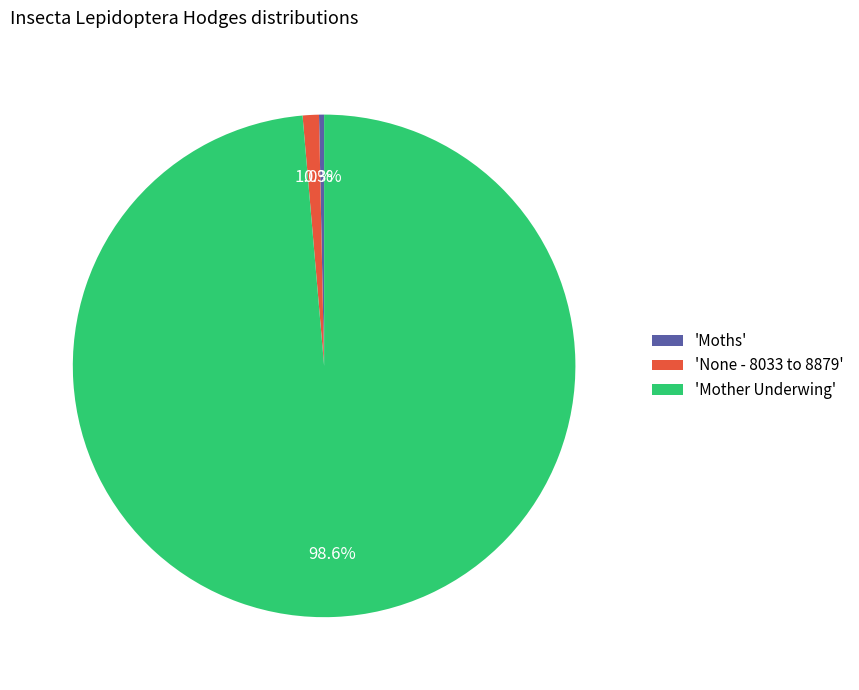

Does any single category account for the majority?

Yes